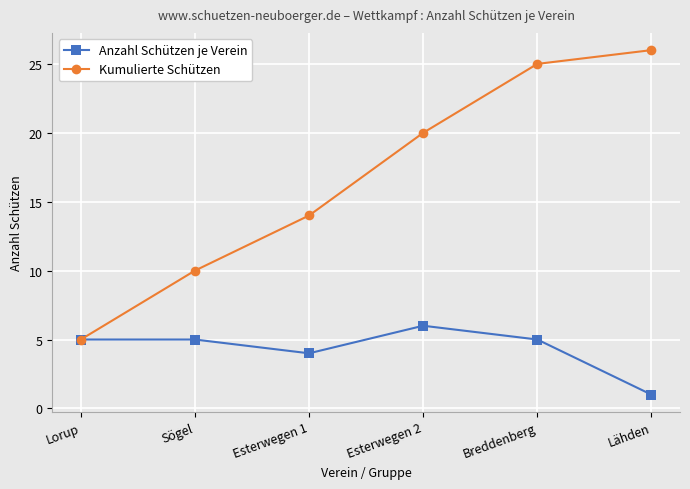

True or false: Kumulierte Schützen has more than 2 points higher than both neighbors.

False